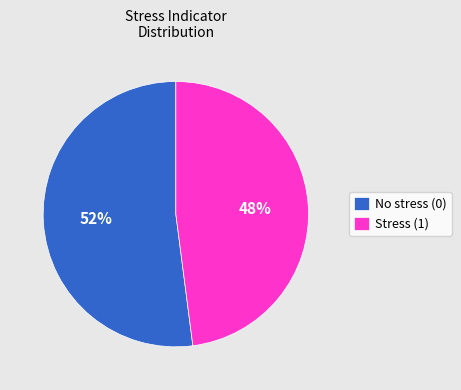

Rank the categories by value from highest to lowest.

No stress (0), Stress (1)